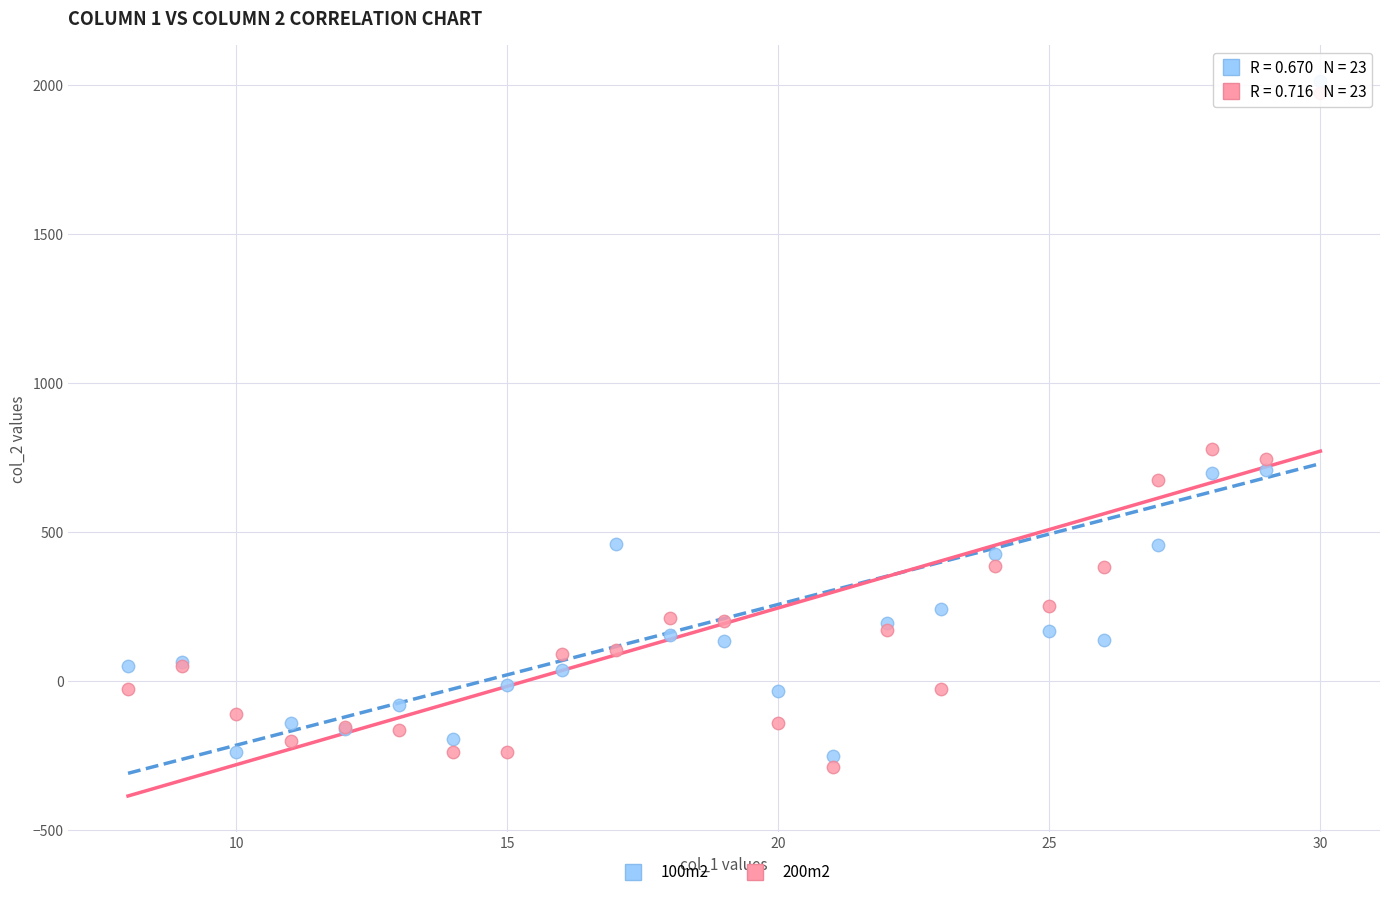

Across all series, what Y value is closest to 864?

778